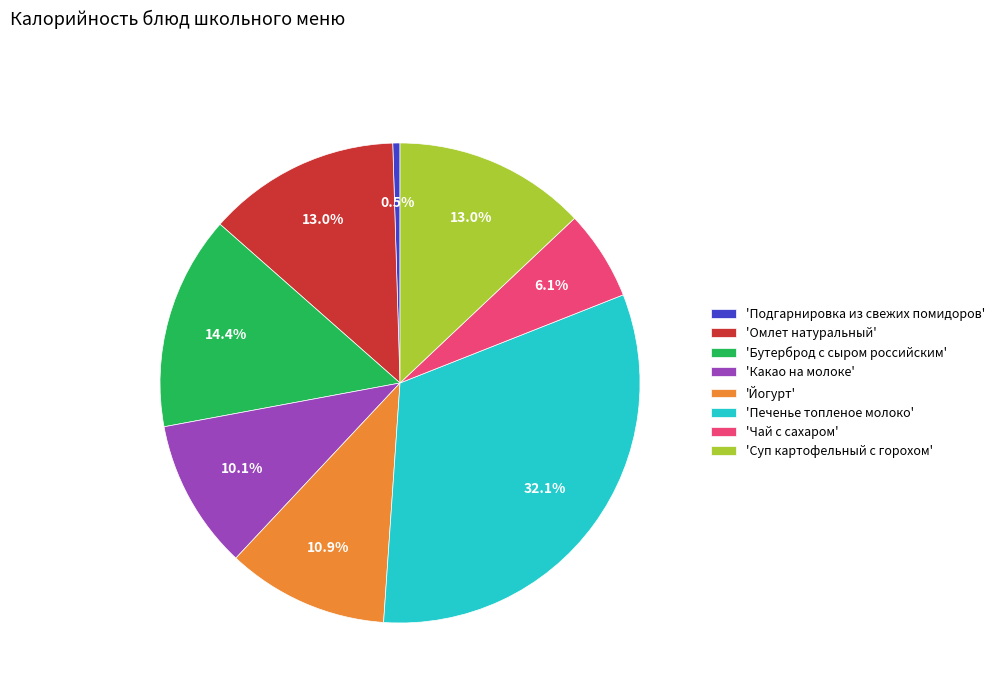

Combined, what portion of the pie is 'Печенье топленое молоко' and 'Подгарнировка из свежих помидоров'?

32.6%